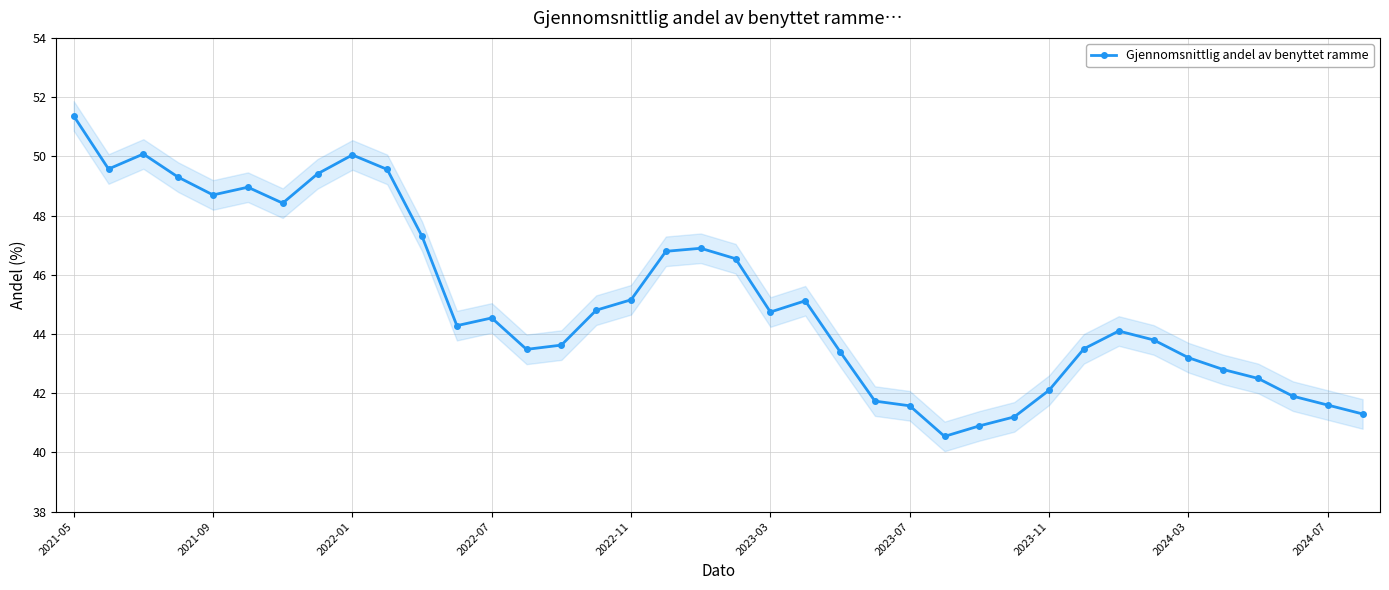

How many points are lower than both their immediate neighbors (excluding endpoints)?

7